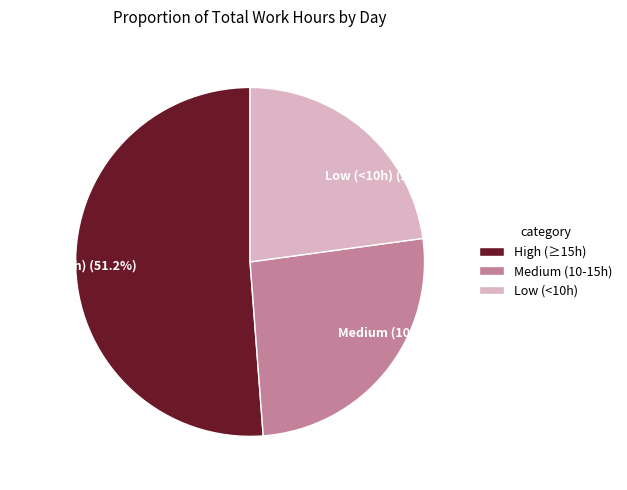

Count the number of slices in the pie.

3